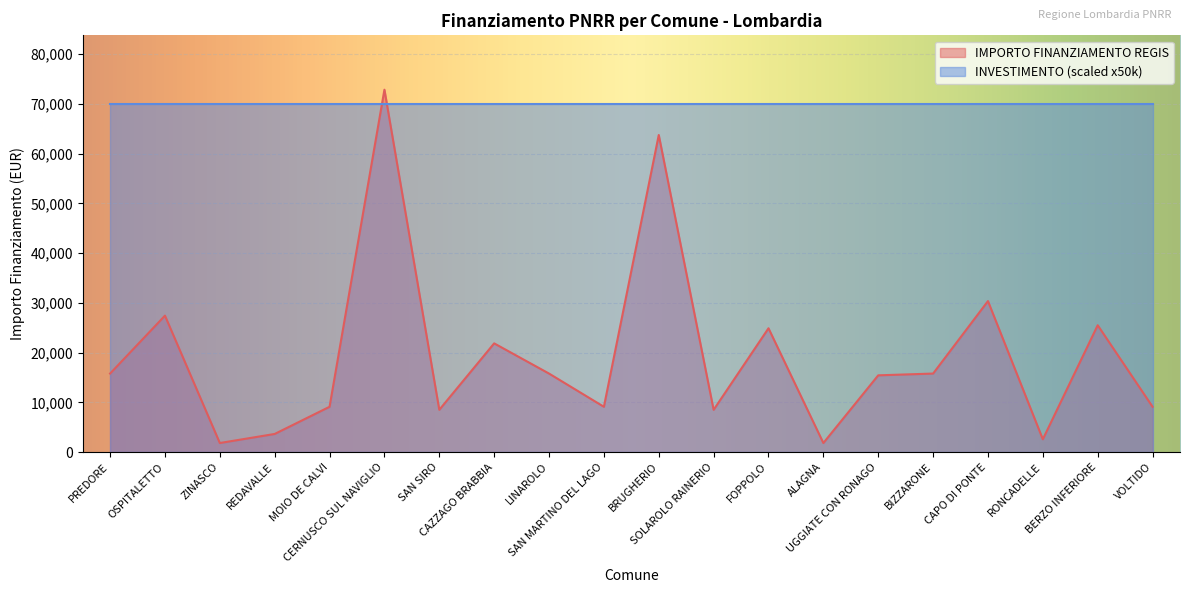

At which category does the data reach its first local peak?

OSPITALETTO